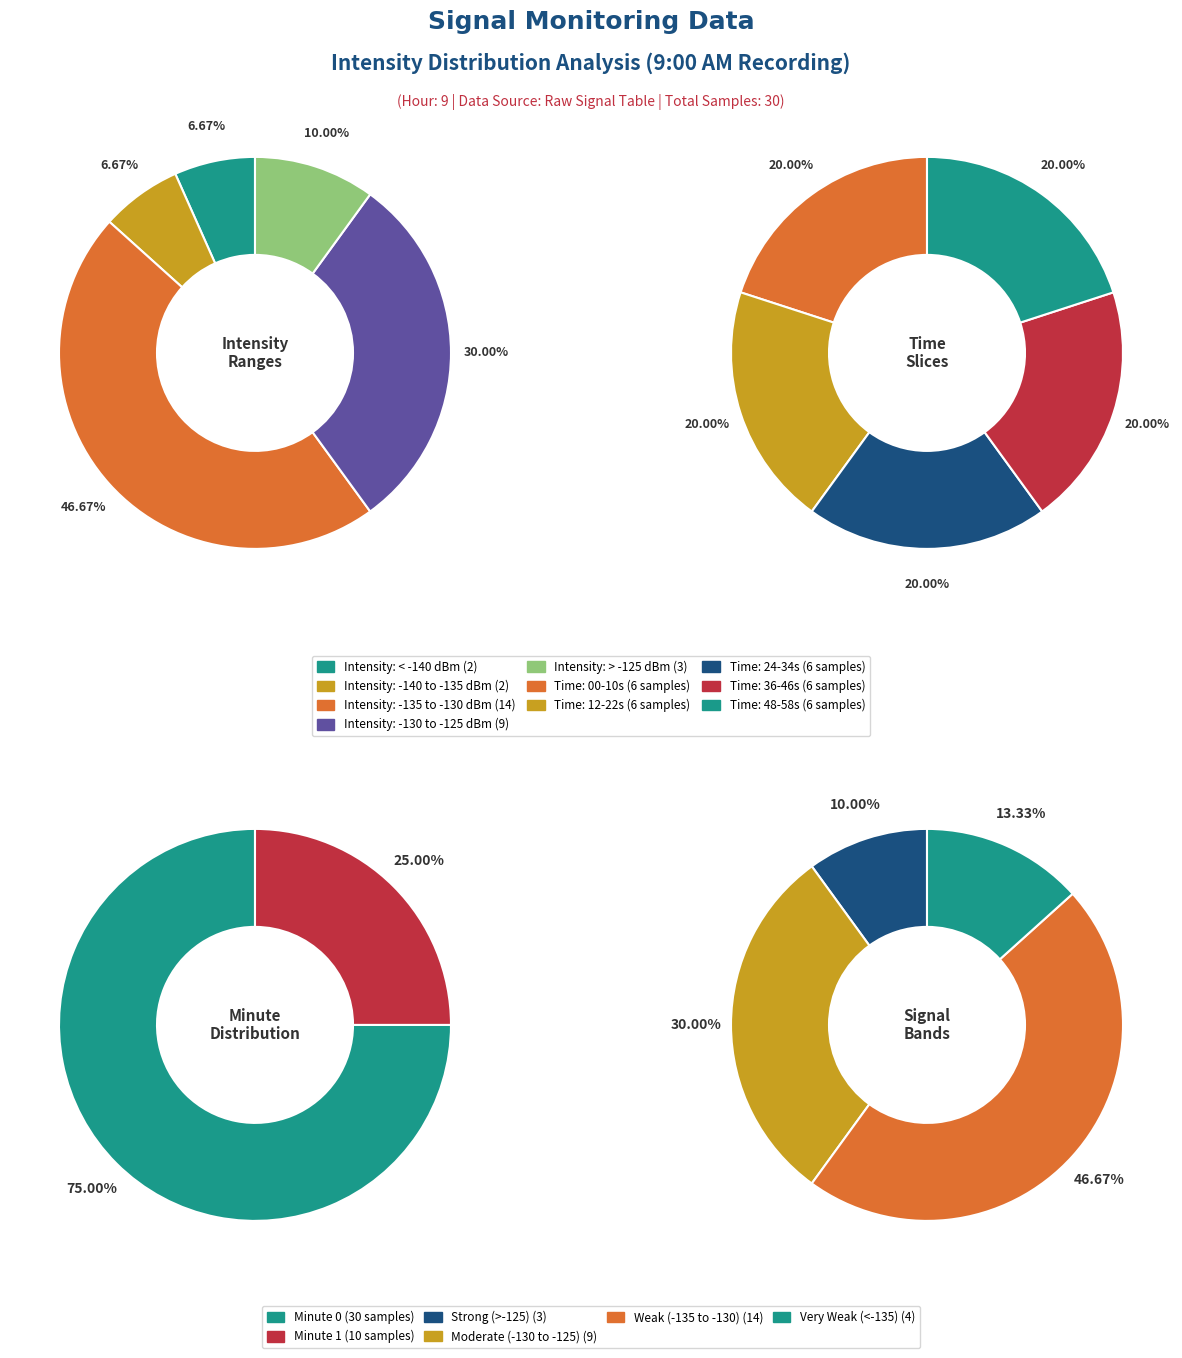

Combined, do 18 and 10 account for over 50%?

No